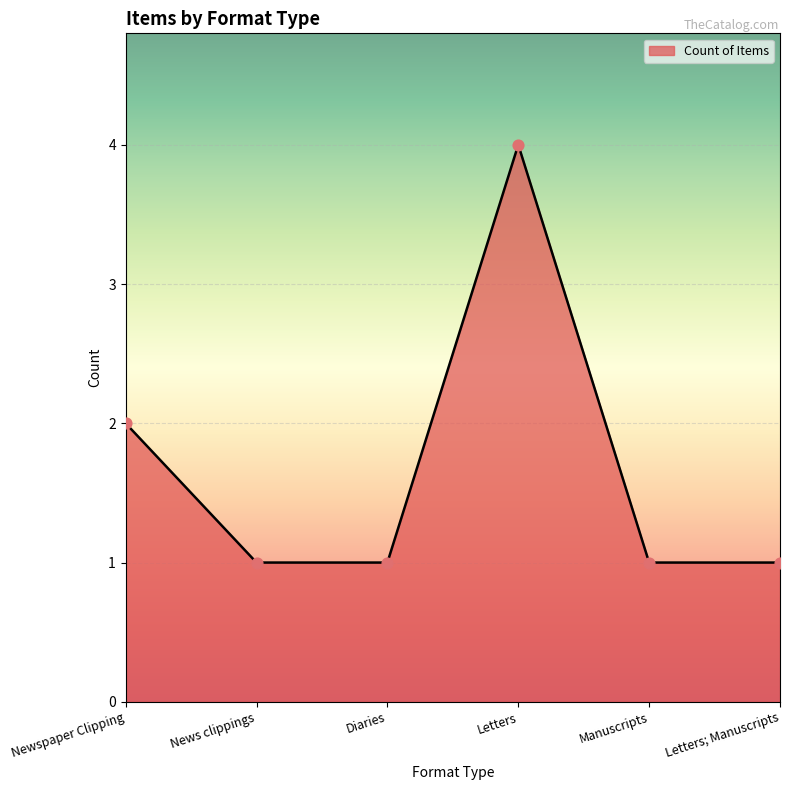

What is the change in value from Newspaper Clipping to Letters; Manuscripts?

-1